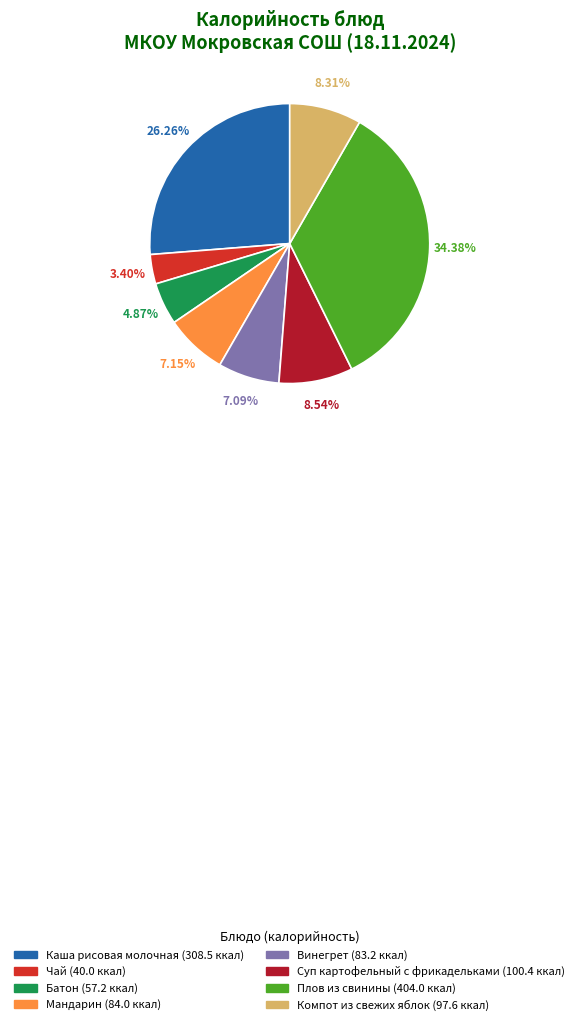

Count the number of slices in the pie.

8